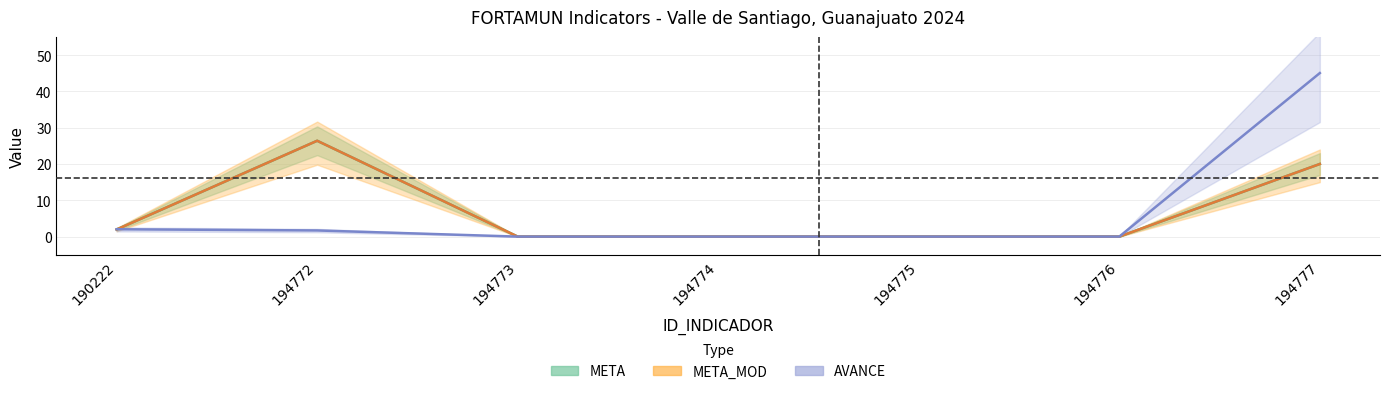

Is the value of META_MOD at 190222 greater than the value of META at 194776?

Yes